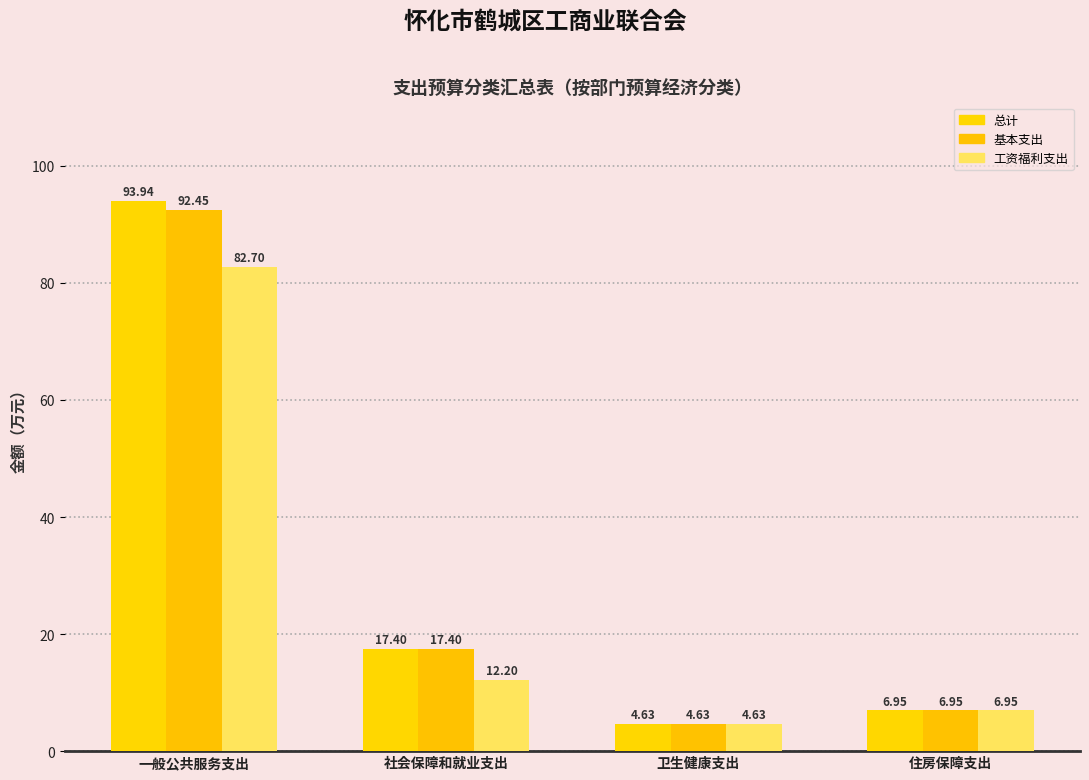

How many data points does each series have?

4